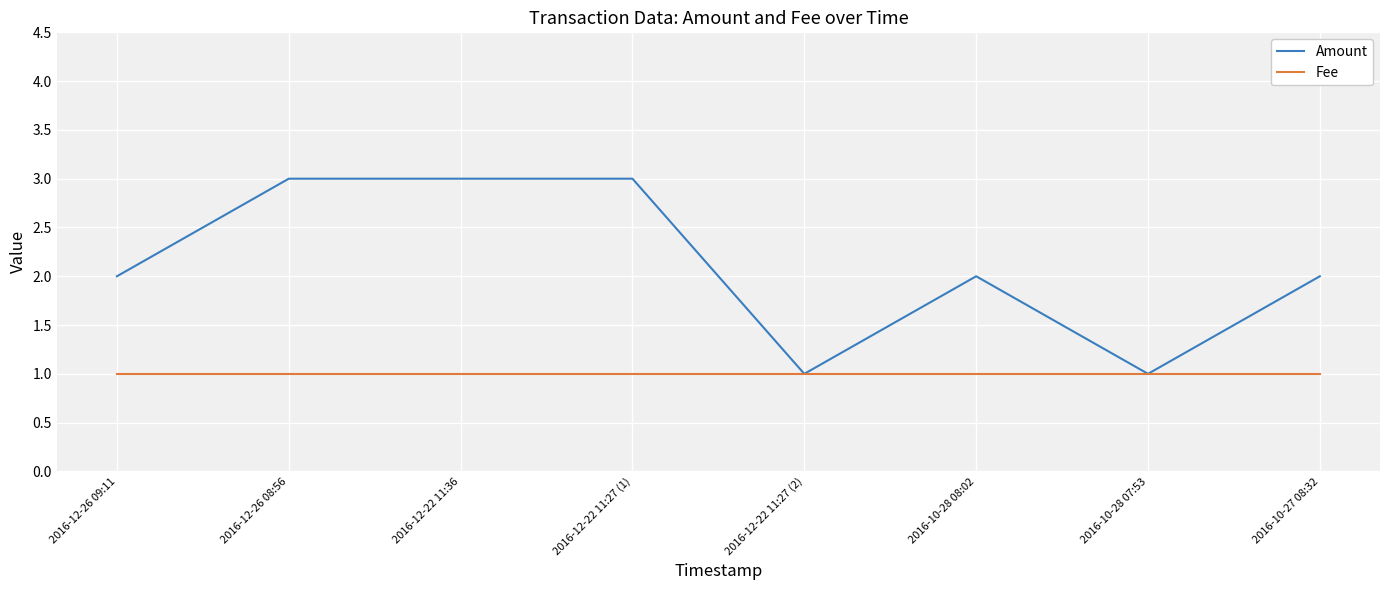

What is the approximate value of Amount at 2016-10-27 08:32?

2